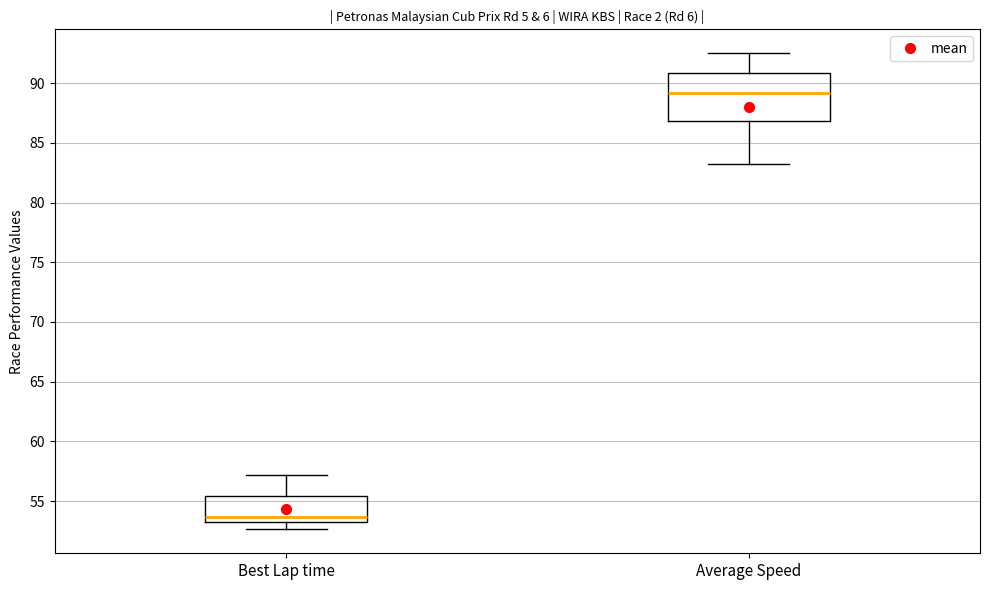

Where does the upper whisker of the box for Best Lap time end on the y-axis? The values are not printed on the chart, so give them approximately, as read against the axis.

57.0